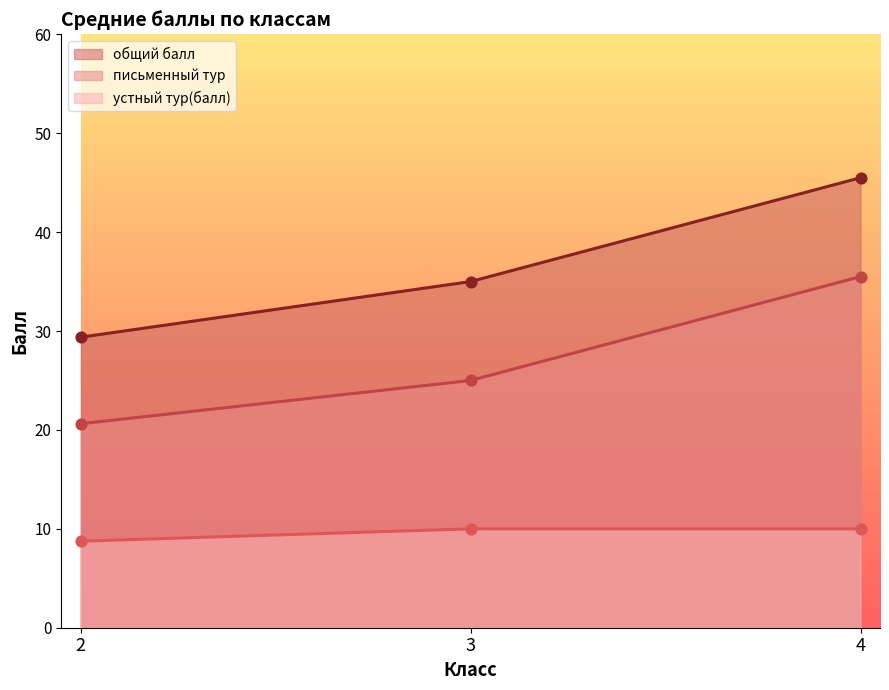

Which series has the largest Y range (max minus min)?

общий балл